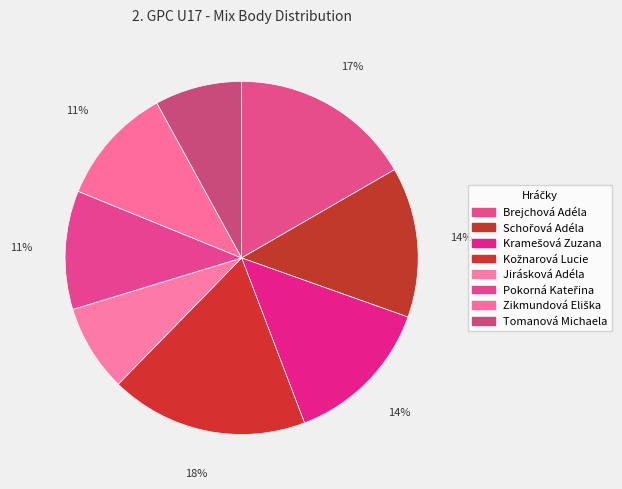

What percentage is NOT represented by Zikmundová Eliška?

89.1%